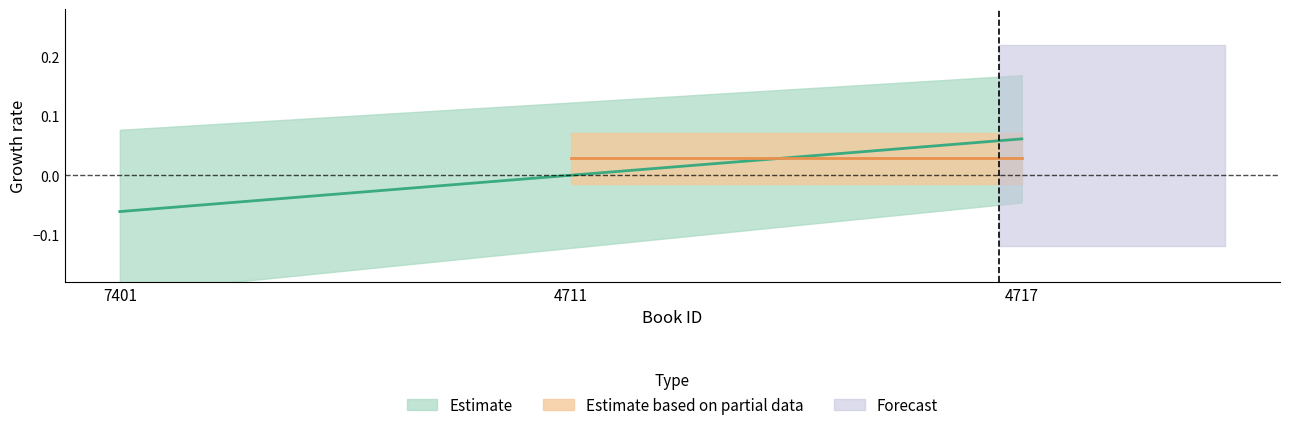

Count the values in the range 0 to 1.

2